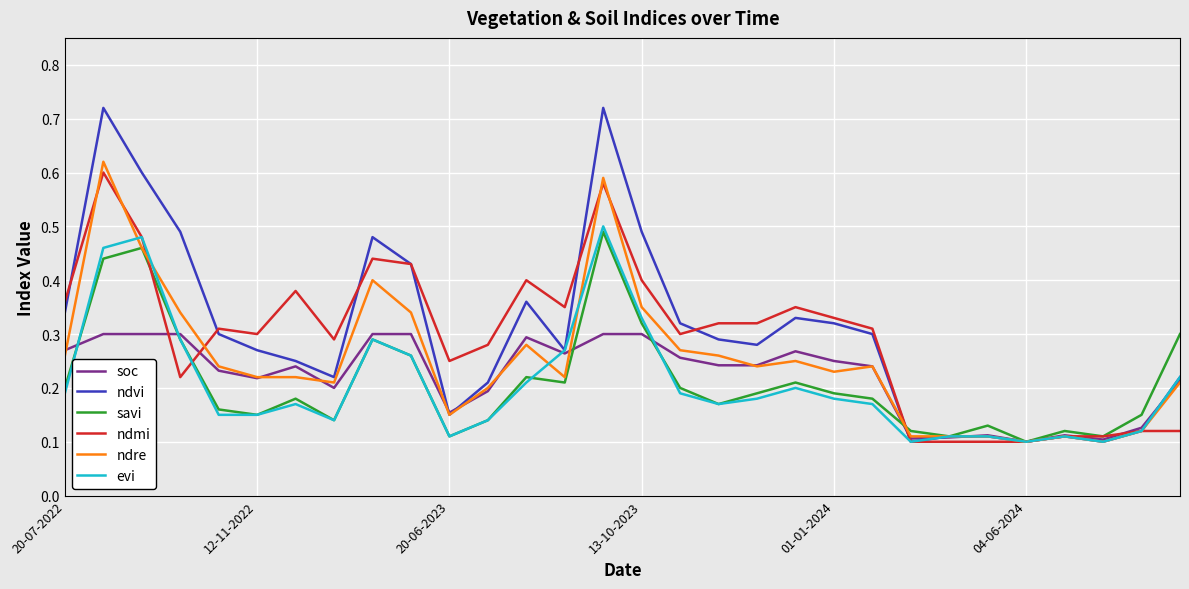

Does the chart have visible grid lines?

Yes